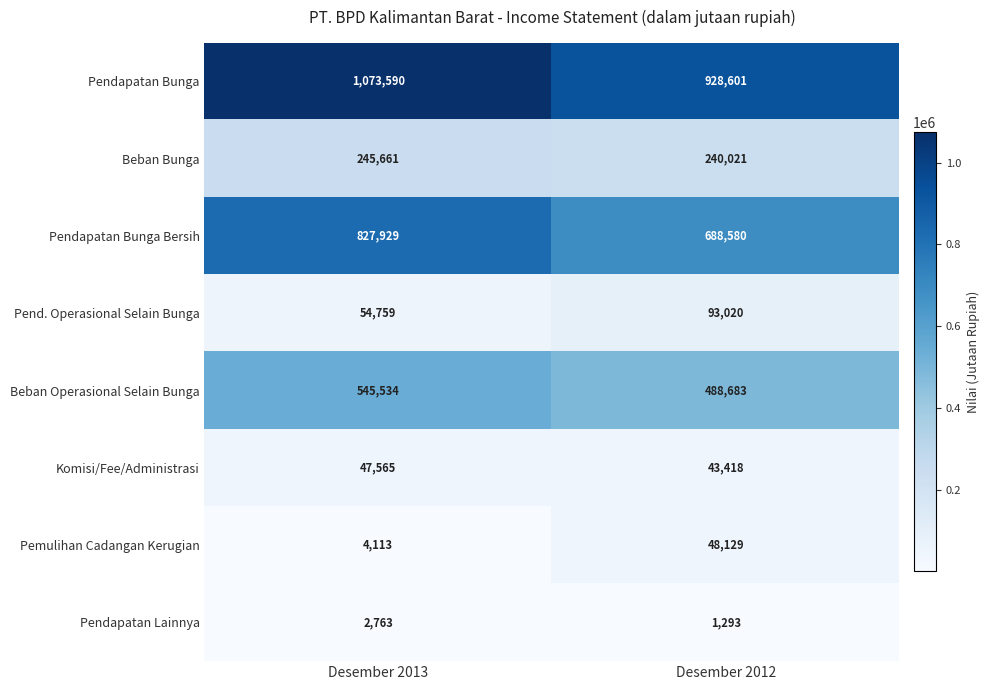

Rank the series at Desember 2013 from highest to lowest value.

Pendapatan Bunga, Pendapatan Bunga Bersih, Beban Operasional Selain Bunga, Beban Bunga, Pend. Operasional Selain Bunga, Komisi/Fee/Administrasi, Pemulihan Cadangan Kerugian, Pendapatan Lainnya